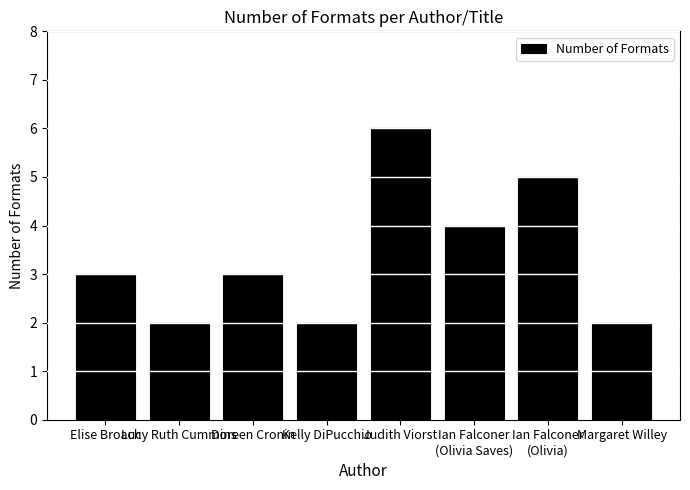

What is the label of the 7th bar from the right?

Lucy Ruth Cummins